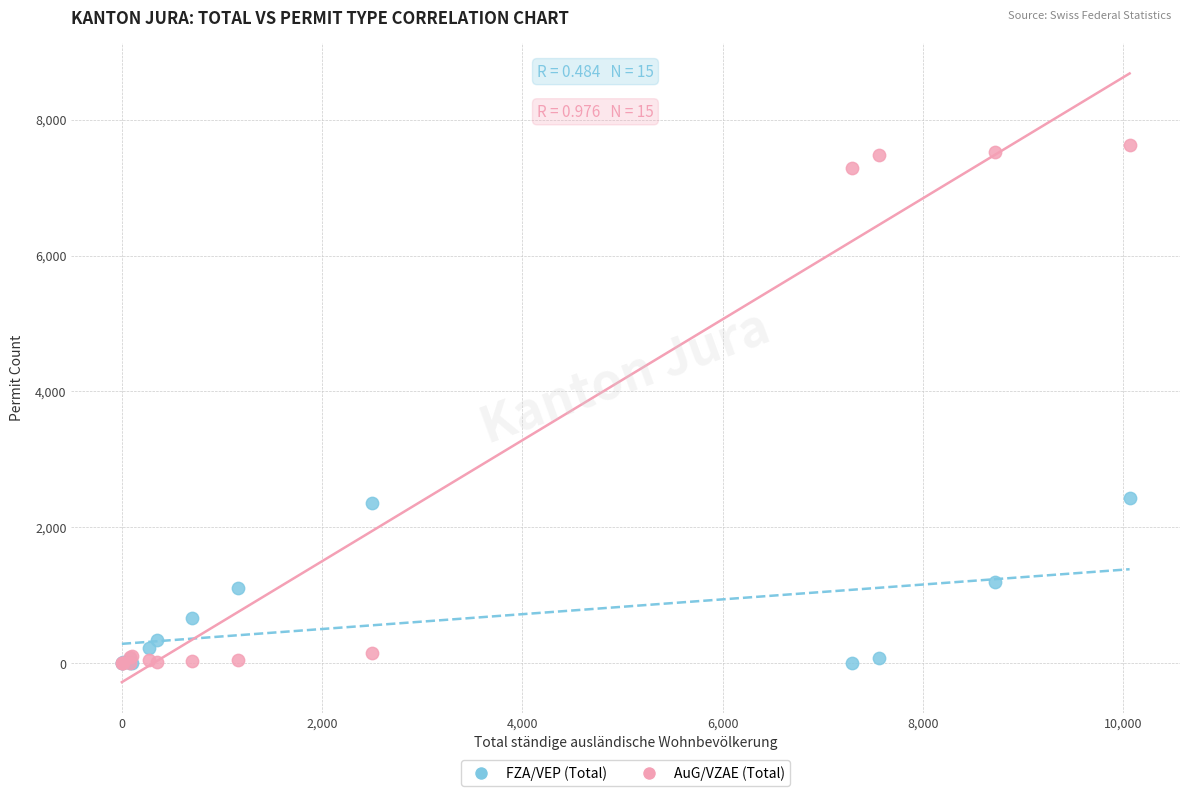

Which series reaches the maximum Y coordinate?

AuG/VZAE (Total)